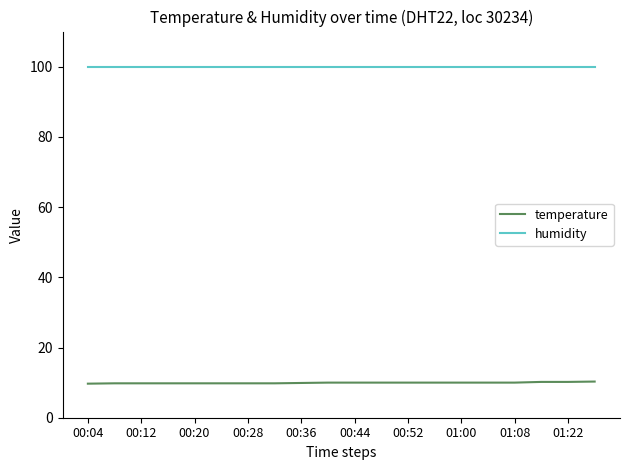

What is the average value of the temperature series?

9.9